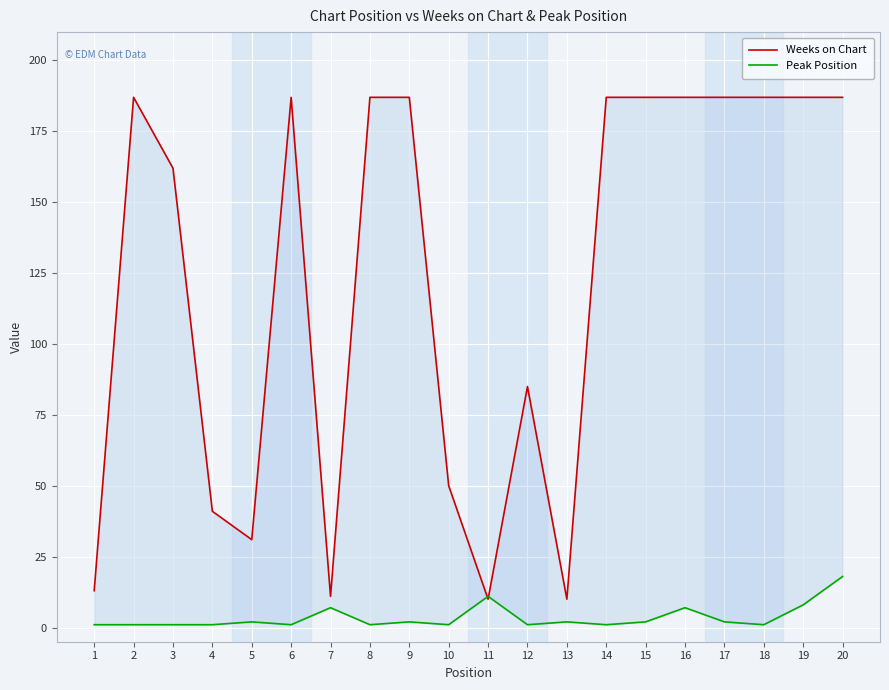

What is the value of the Peak Position point at the 7th from the left?

7